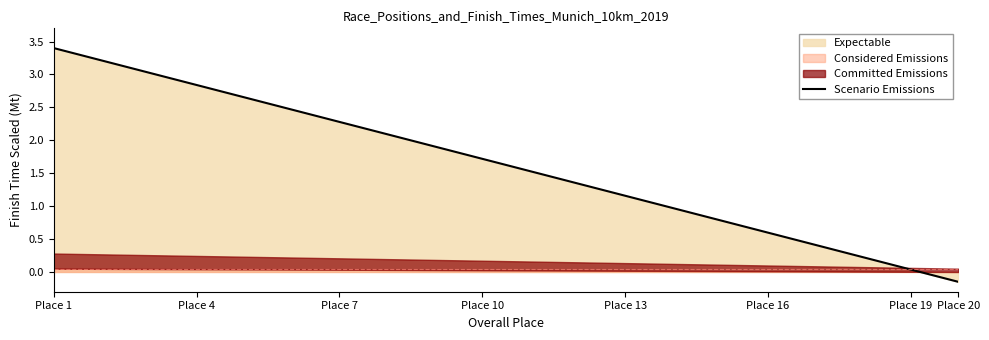

At which label does Scenario Emissions reach its peak?

Place 1